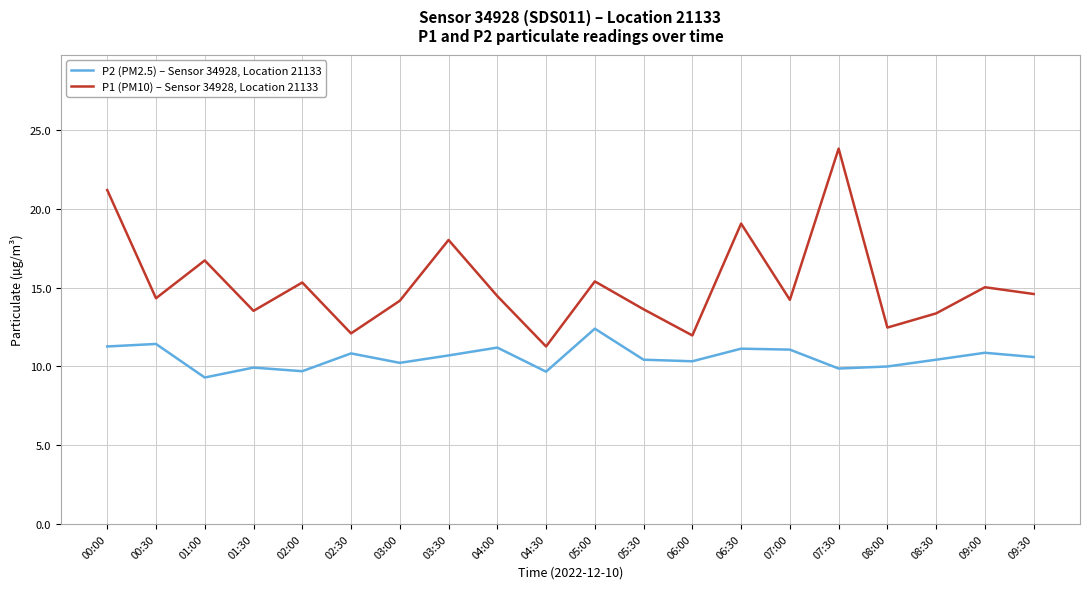

Rank the series at 08:30 from highest to lowest value.

P1 (PM10) – Sensor 34928, Location 21133, P2 (PM2.5) – Sensor 34928, Location 21133